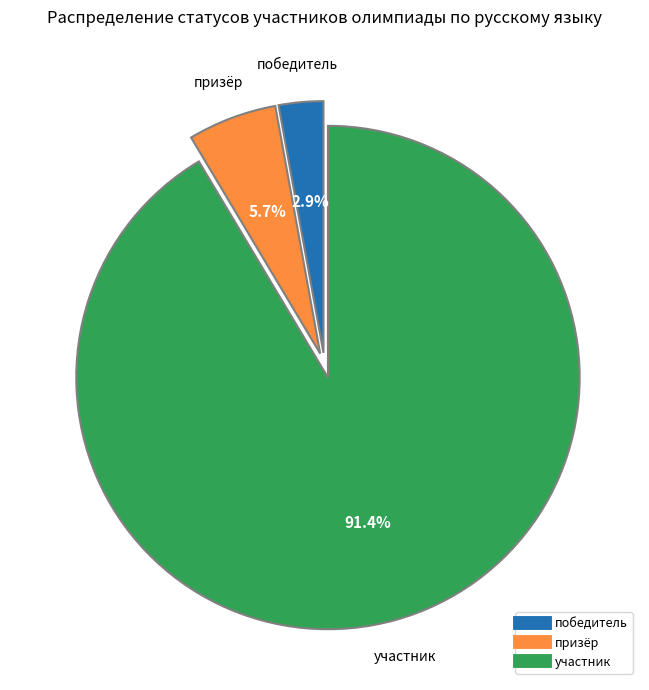

To the nearest percent, what percentage of the pie is призёр?

6%